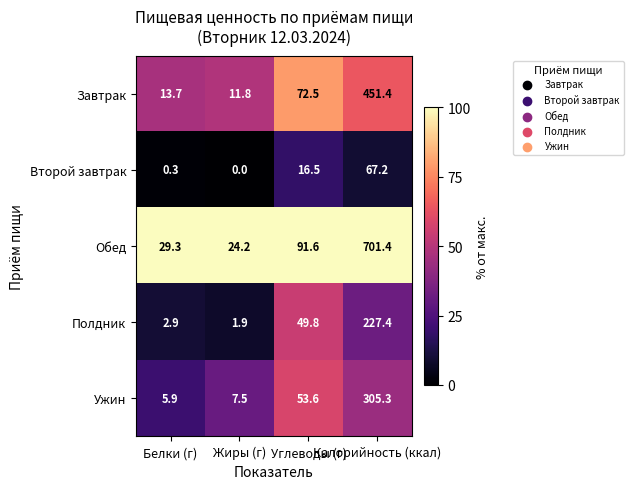

What is the difference between the maximum and minimum values in the Завтрак series?

439.6